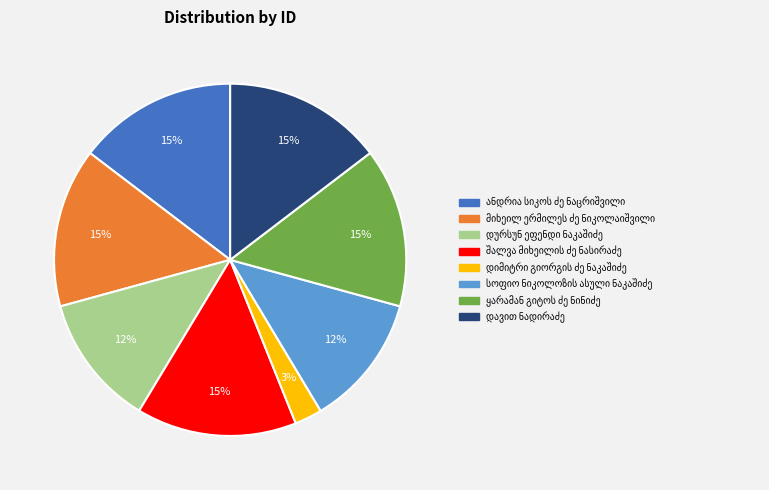

To the nearest percent, what is the difference between the largest and smallest slice percentages?

12%